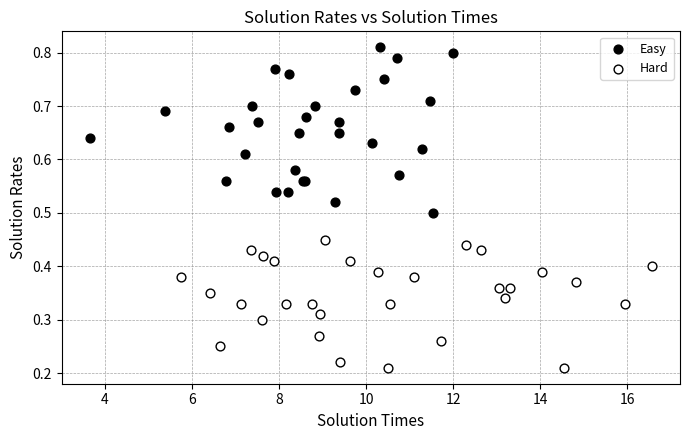

Which series has the largest Y range (max minus min)?

Easy